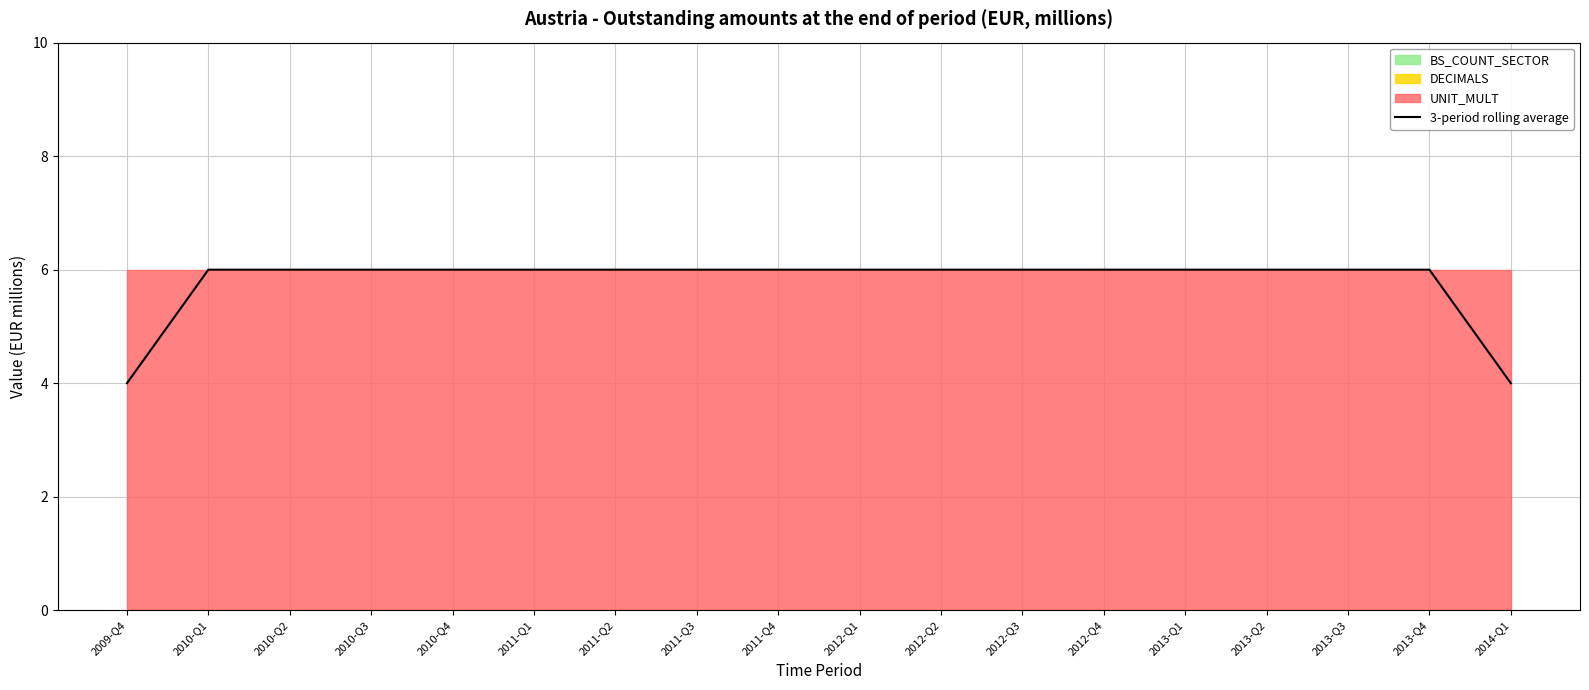

At which label is the value closest to 5?

2009-Q4